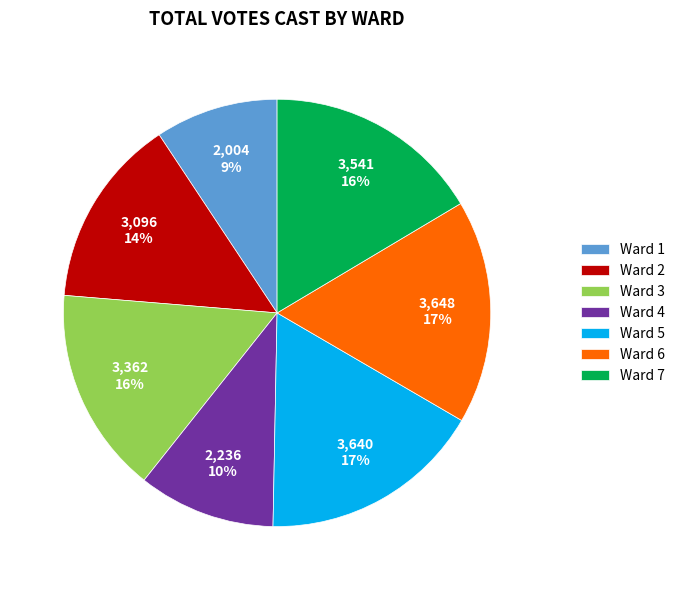

Which slice is the smallest?

Ward 1